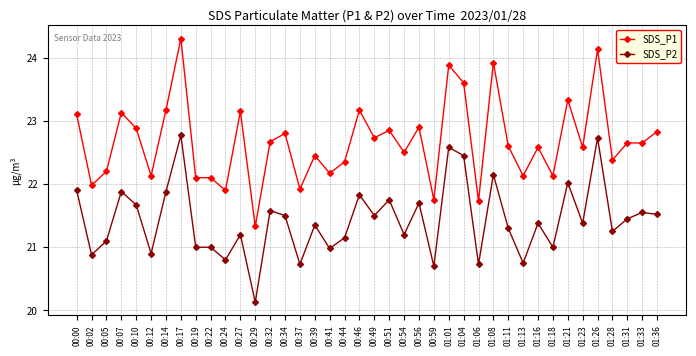

Which series has the largest total across all categories?

SDS_P1